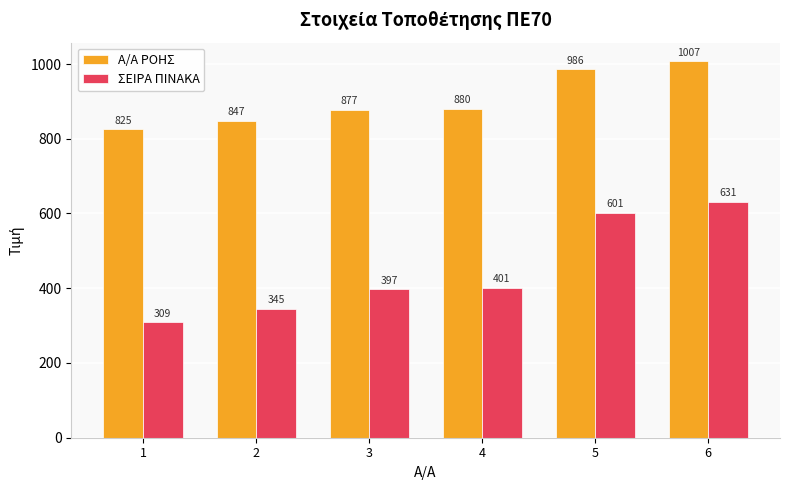

The Α/Α ΡΟΗΣ series shows 1146 at 3. True or false?

False